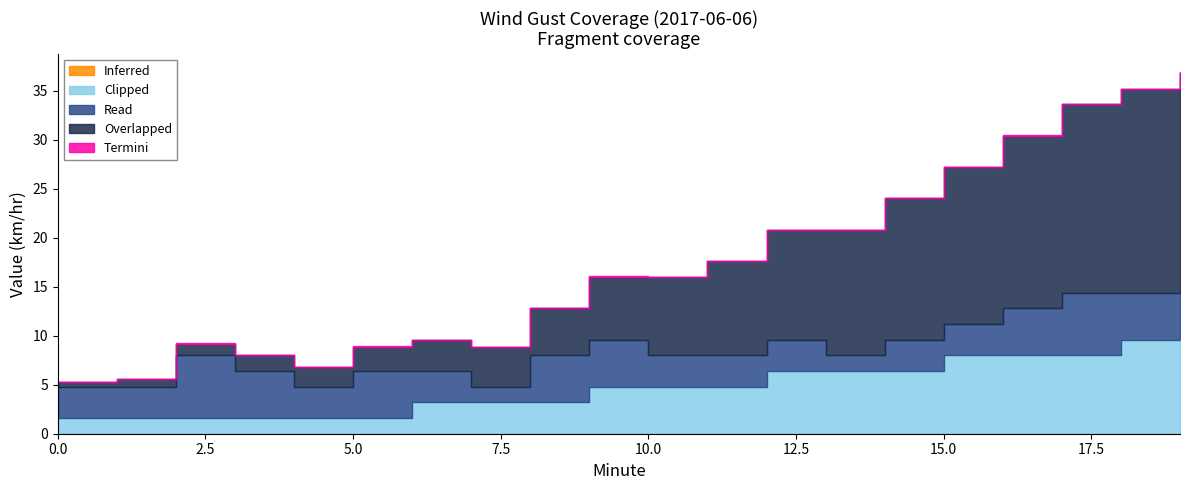

At which label is Overlapped closest to 11?

12